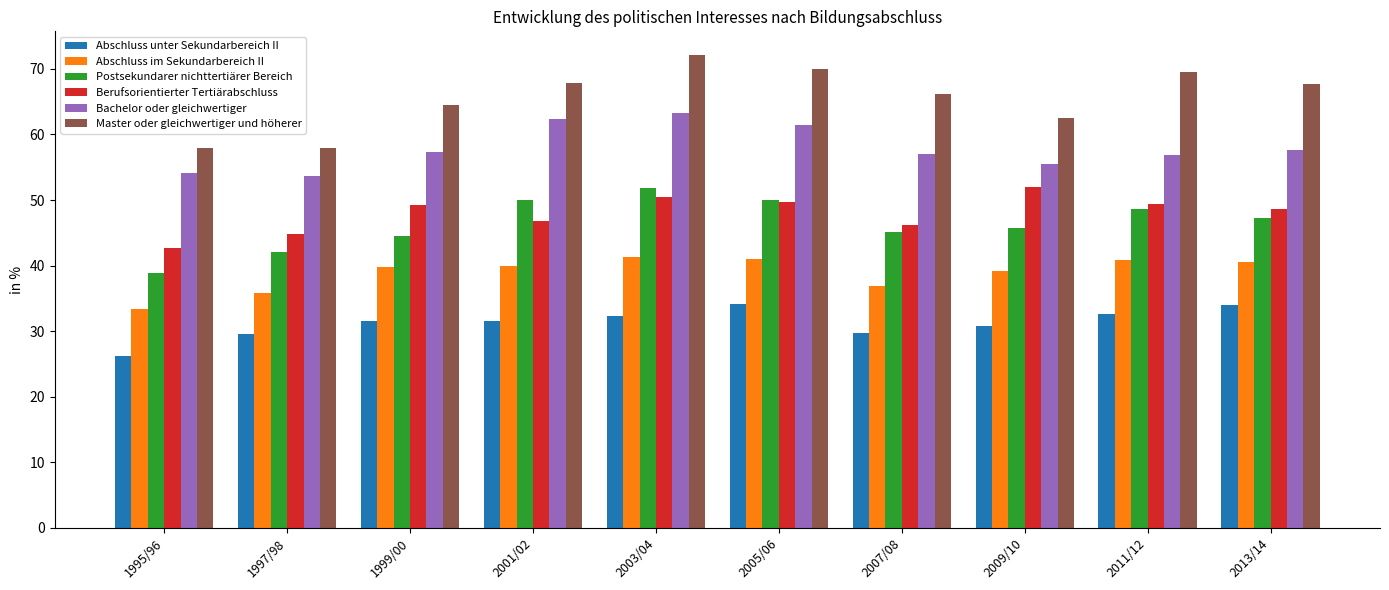

Is the value of Abschluss im Sekundarbereich II at 2011/12 greater than the value of Abschluss unter Sekundarbereich II at 1995/96?

Yes